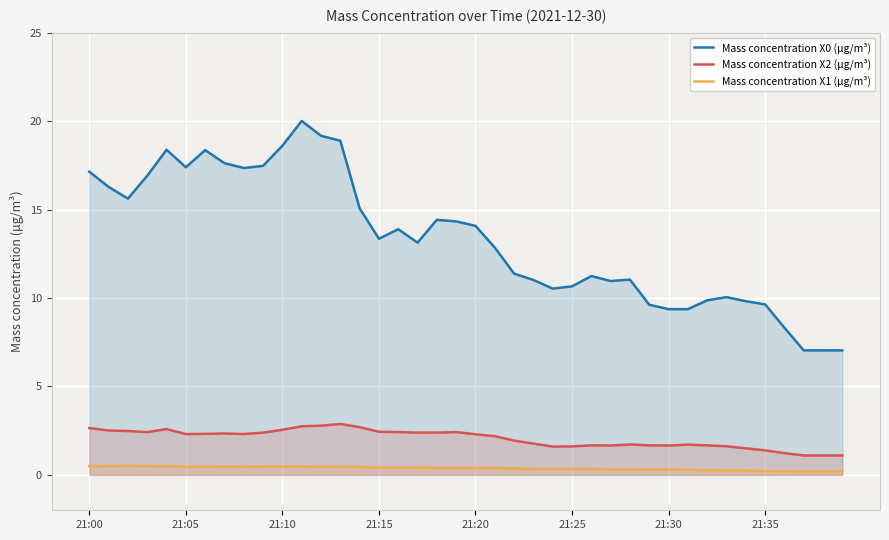

How many data points does each series have?

40